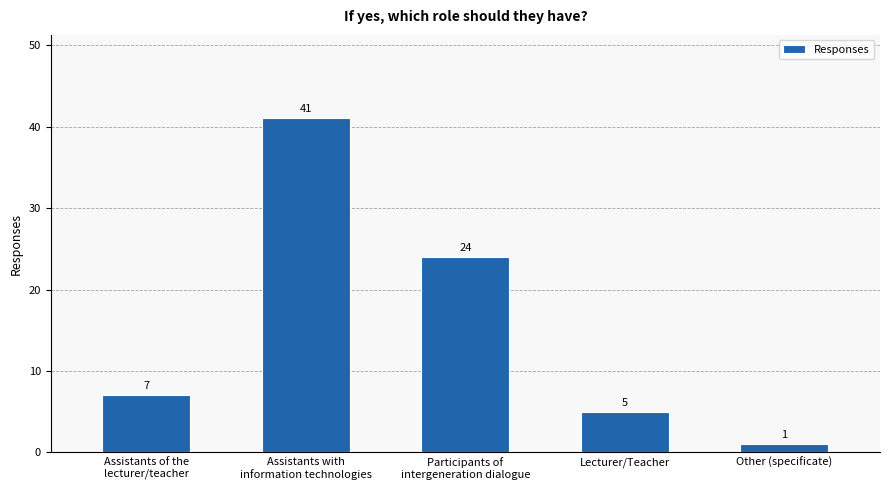

Which label corresponds to the smallest value in the chart?

Other (specificate)